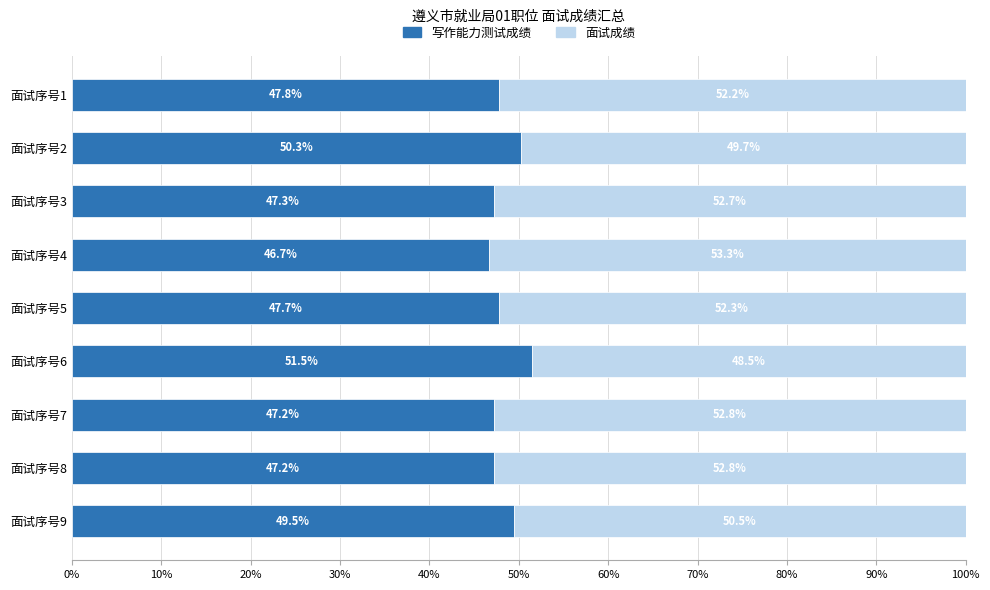

What is the minimum value for 写作能力测试成绩?

46.7